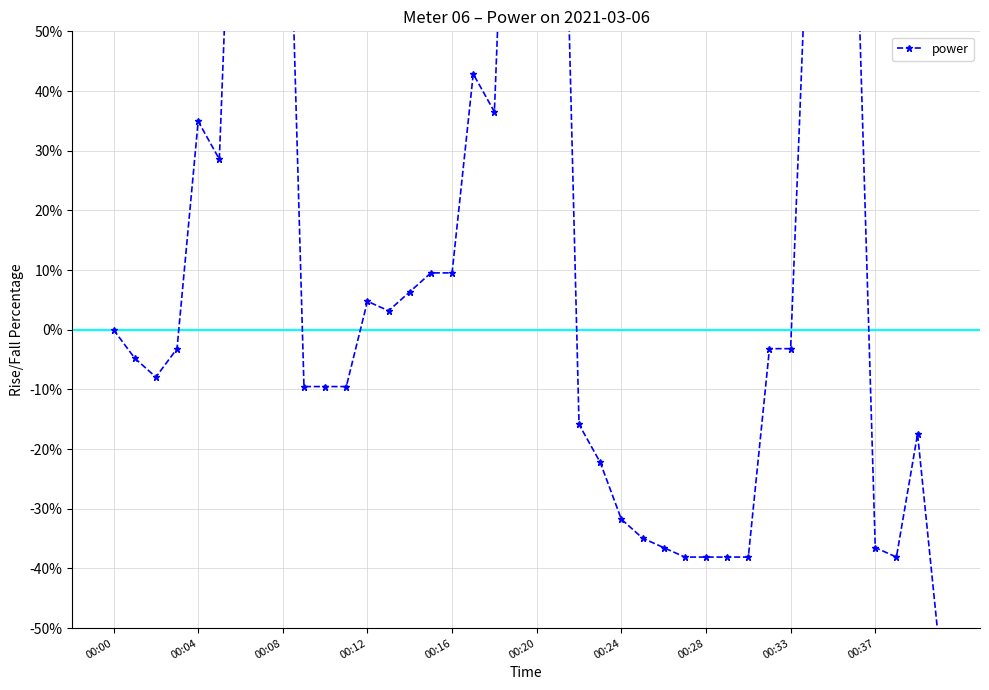

What value does the data have at 00:37?

-36.5